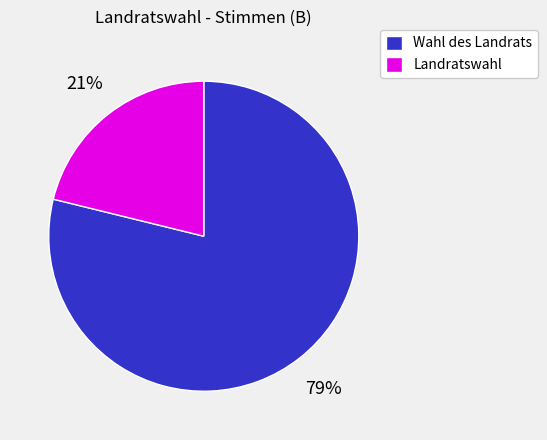

Rank the categories by value from lowest to highest.

Landratswahl, Wahl des Landrats